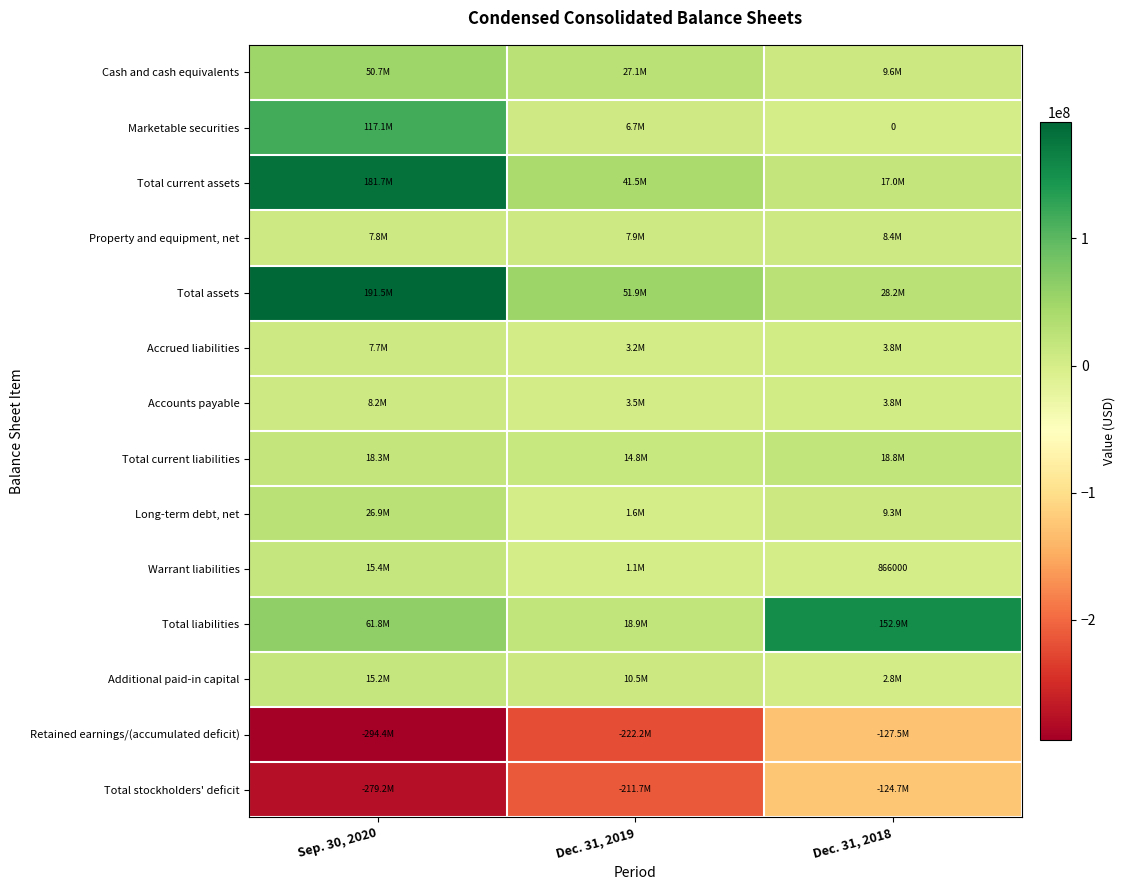

What is the sum of the Long-term debt, net values at Dec. 31, 2018 and Sep. 30, 2020?

36178000